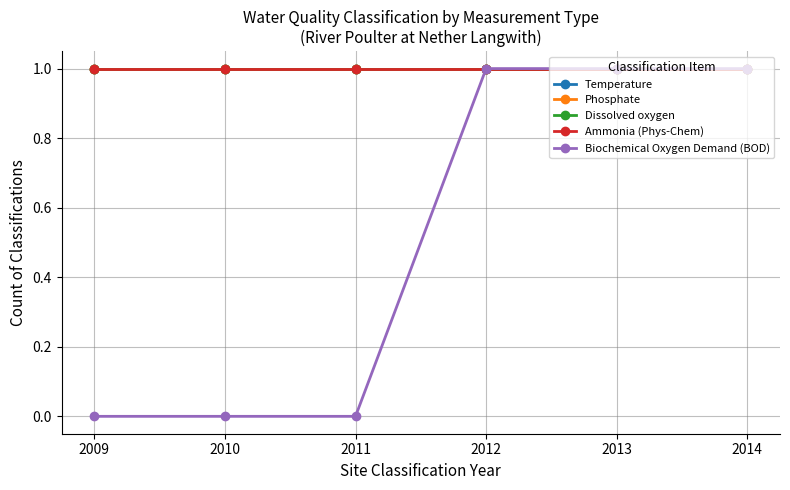

Does the chart have visible grid lines?

Yes